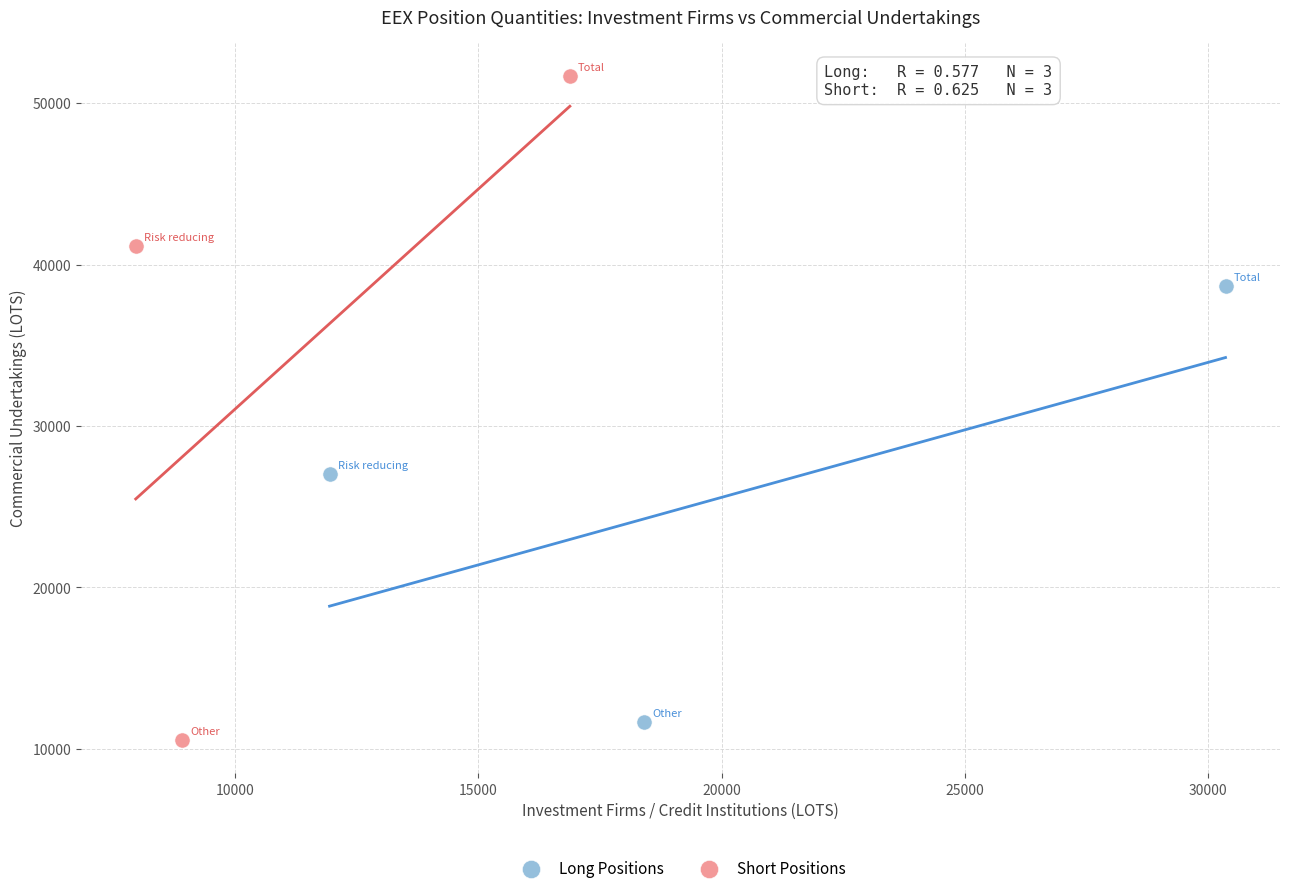

Which series has the widest spread of Y values?

Short Positions